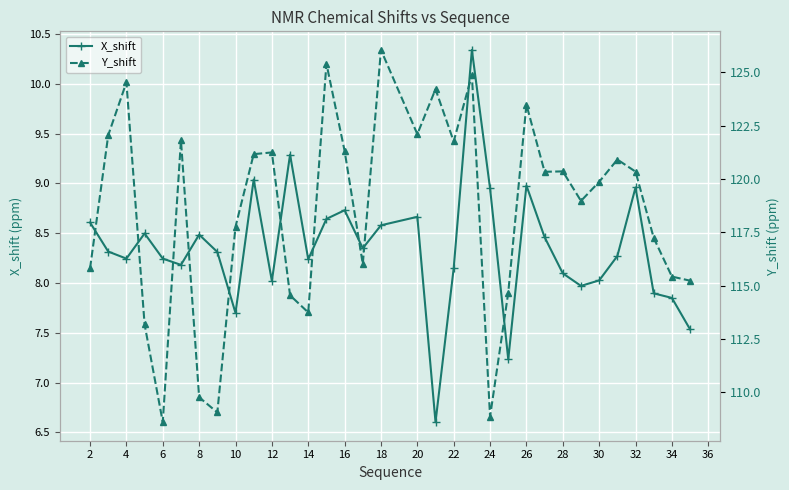

Is it true that X_shift equals 8.0 at 12?

True